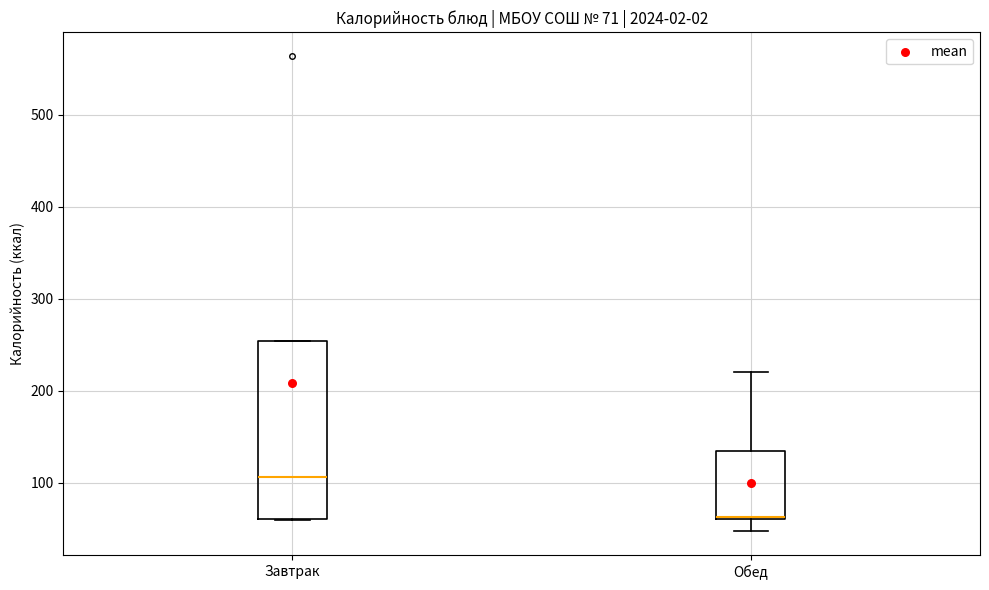

Which box's median line is the lowest?

Обед